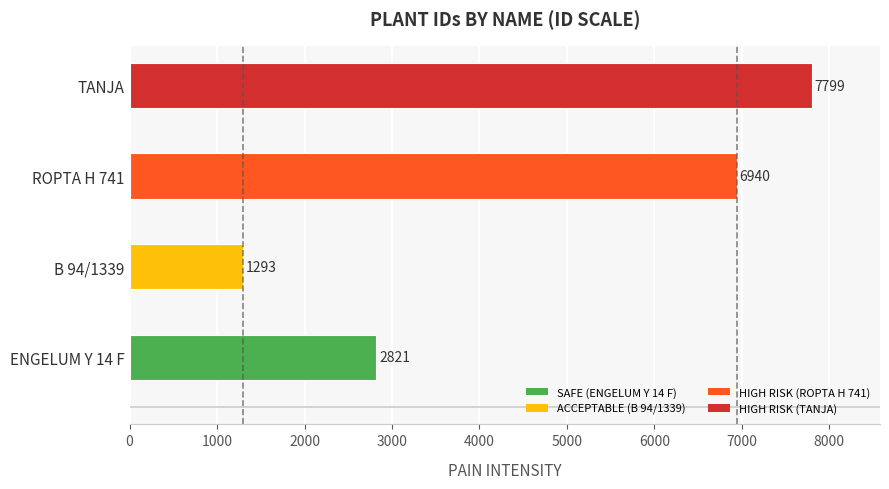

Reading top to bottom, transcribe all the data shown in this chart.

7799	6940	1293	2821